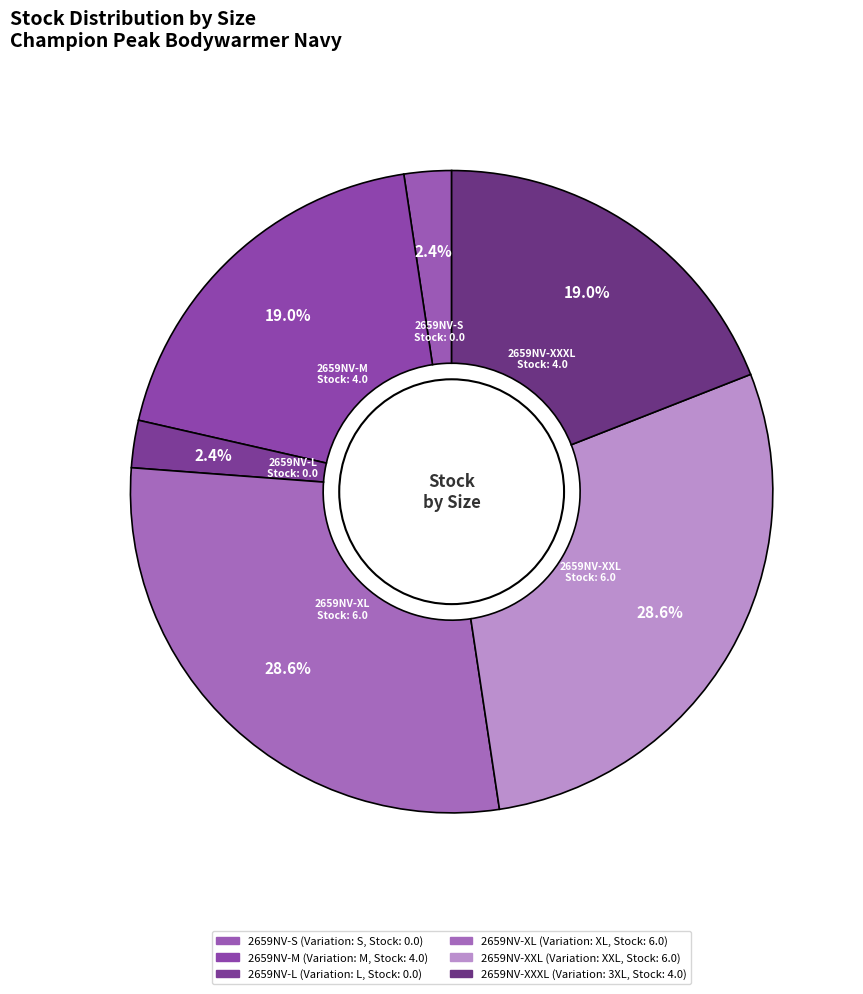

How much of the chart is everything except 2659NV-M?

81.0%